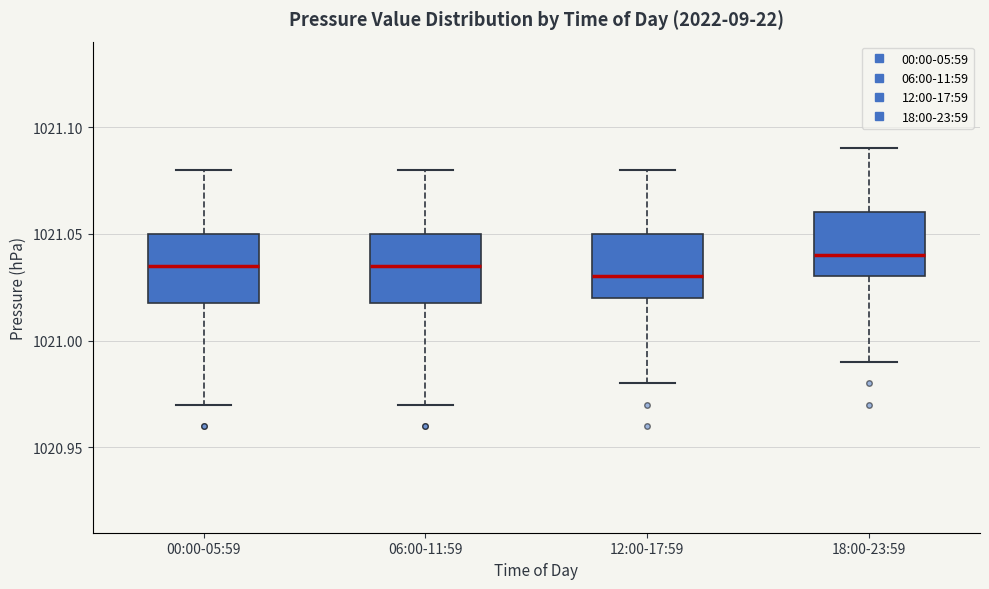

Reading left to right, read every box against the y-axis: the position of its median line, the range the box covers, and the ends of its whiskers. The values are not printed on the chart, so give them approximately, as read against the axis.

00:00-05:59: median 1021.035, box 1021.020 to 1021.050, whiskers 1020.970 to 1021.080
06:00-11:59: median 1021.035, box 1021.020 to 1021.050, whiskers 1020.970 to 1021.080
12:00-17:59: median 1021.030, box 1021.020 to 1021.050, whiskers 1020.980 to 1021.080
18:00-23:59: median 1021.040, box 1021.030 to 1021.060, whiskers 1020.990 to 1021.090